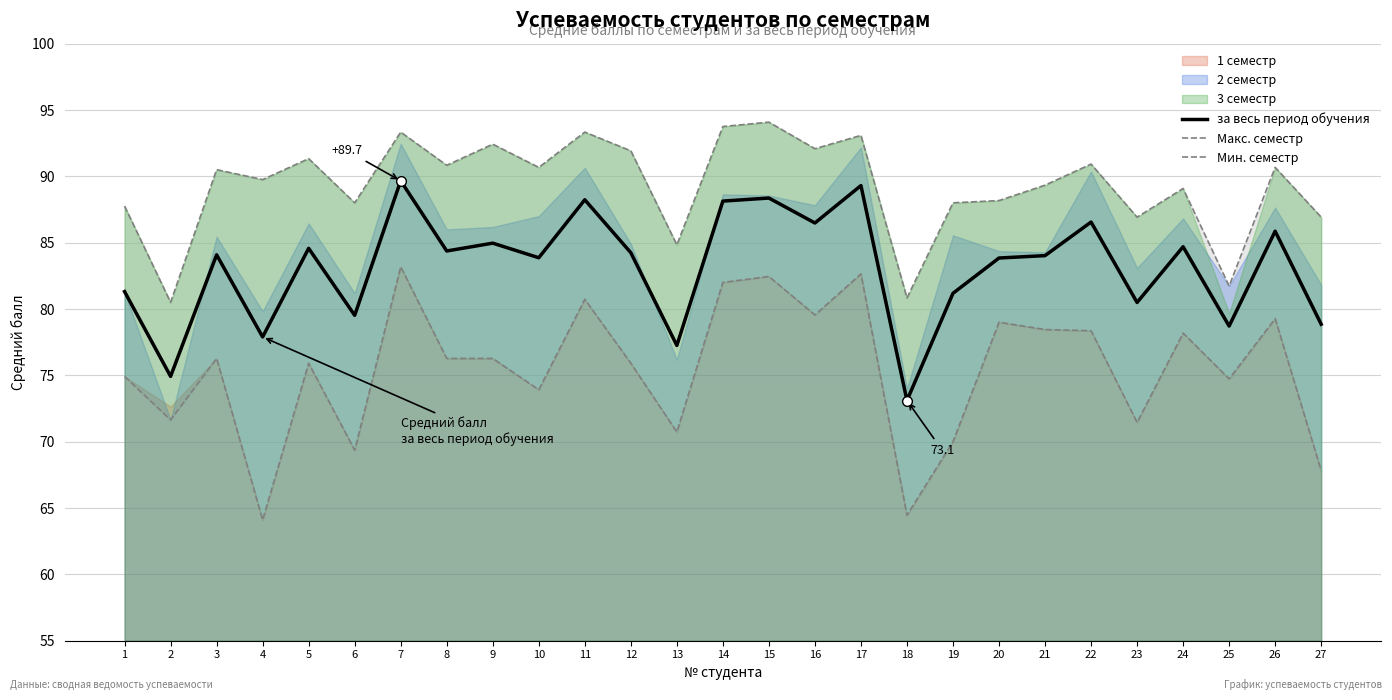

Reading left to right, list all the values displayed in this chart.

за весь период обучения: 81.3	74.9	84.1	77.9	84.6	79.5	89.7	84.4	85.0	83.9	88.2	84.2	77.2	88.1	88.4	86.5	89.3	73.1	81.2	83.8	84.0	86.5	80.5	84.7	78.7	85.9	78.8
Макс. семестр: 87.8	80.5	90.5	89.8	91.3	88.0	93.3	90.8	92.4	90.7	93.3	91.9	84.8	93.8	94.1	92.1	93.1	80.8	88.0	88.2	89.3	90.9	86.9	89.1	81.7	90.7	86.9
Мин. семестр: 74.9	71.6	76.3	64.1	75.9	69.4	83.2	76.3	76.3	73.9	80.7	75.9	70.7	82.0	82.5	79.5	82.6	64.5	70.0	79.0	78.5	78.4	71.5	78.2	74.7	79.3	67.8